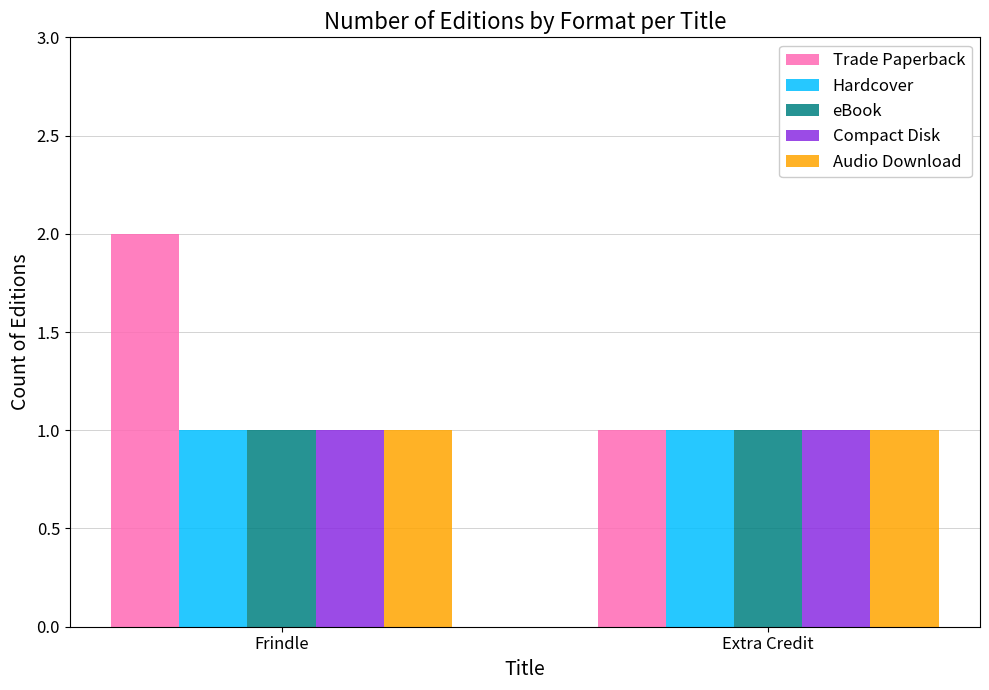

What is the highest value of the Trade Paperback series?

2